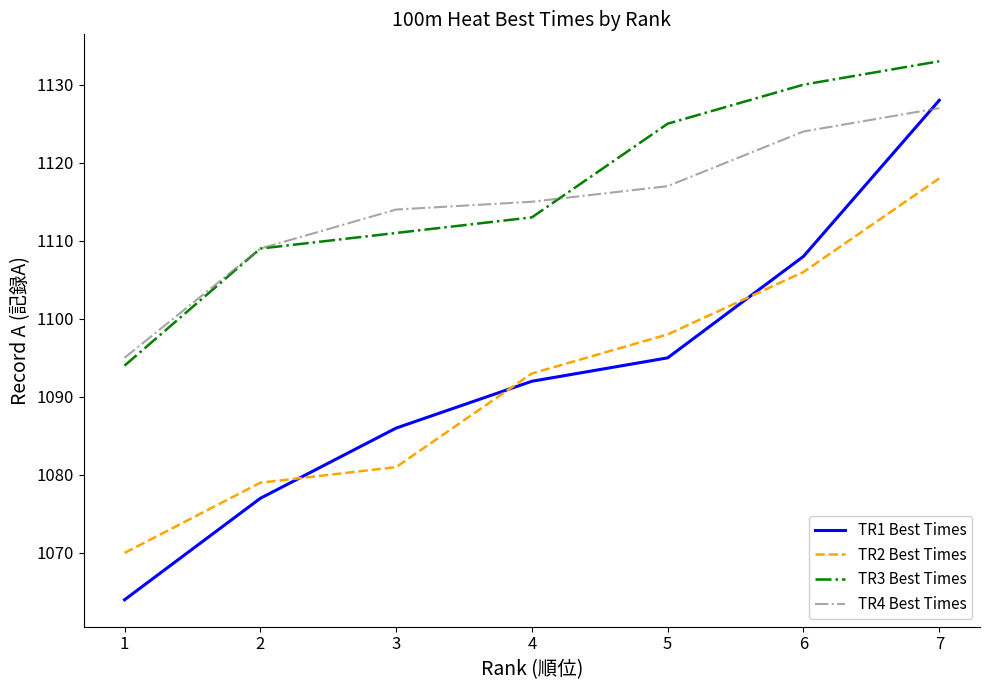

What is the spread (max minus min) of values at 1?

31